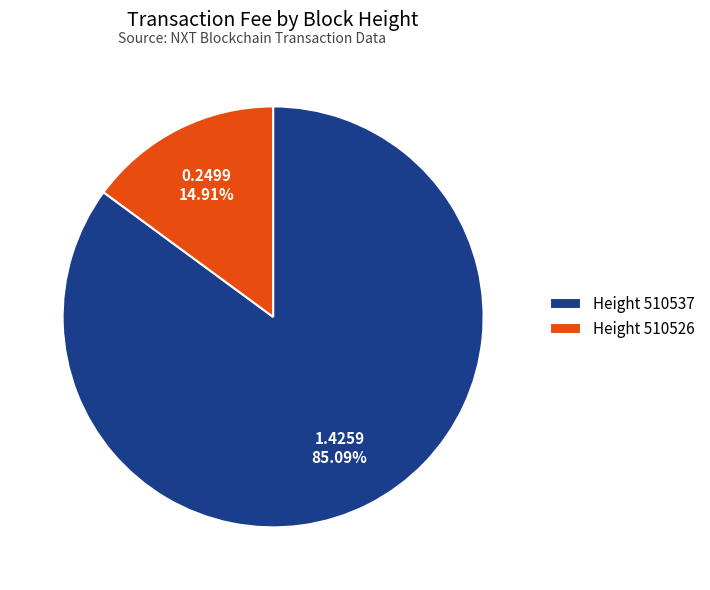

Do Height 510526 and Height 510537 together represent more than half of the pie?

Yes